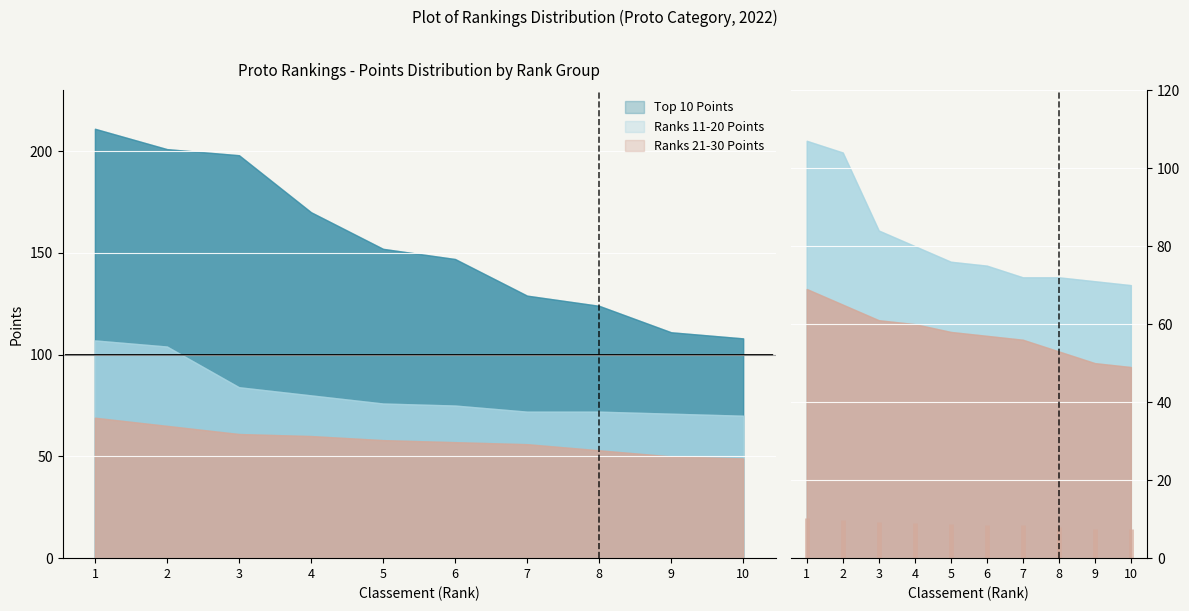

Where is Ranks 21-30 Points nearest to the value 59?

4